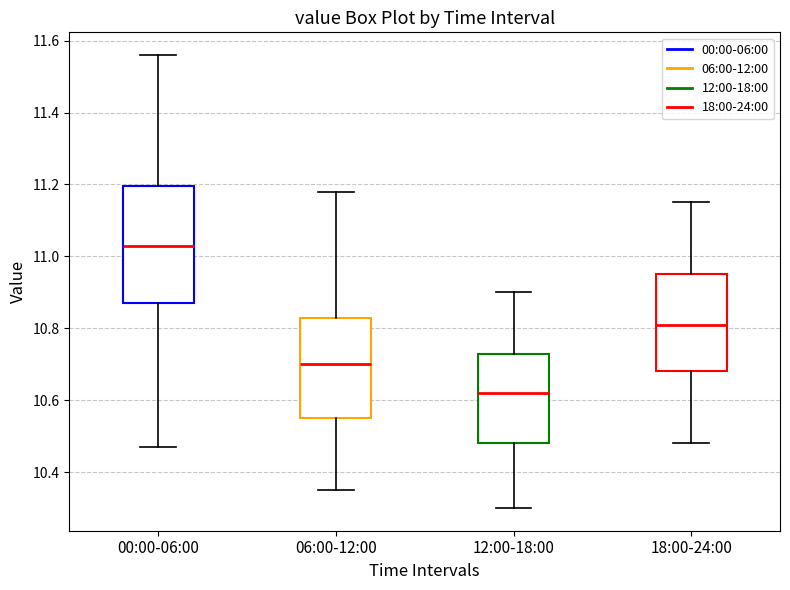

Comparing the boxes themselves (not the whiskers), which one is the tallest?

00:00-06:00